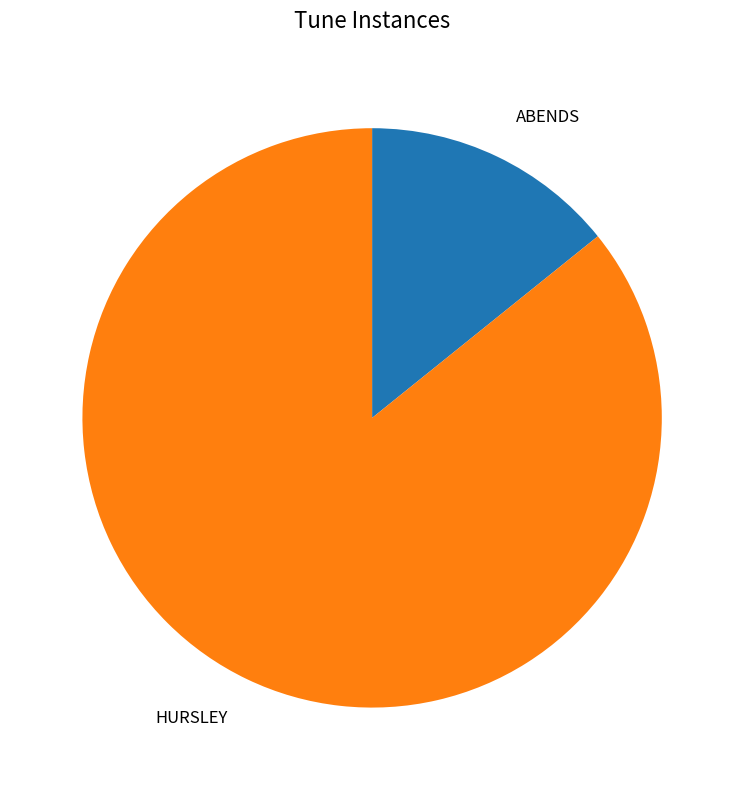

What is the majority slice?

HURSLEY